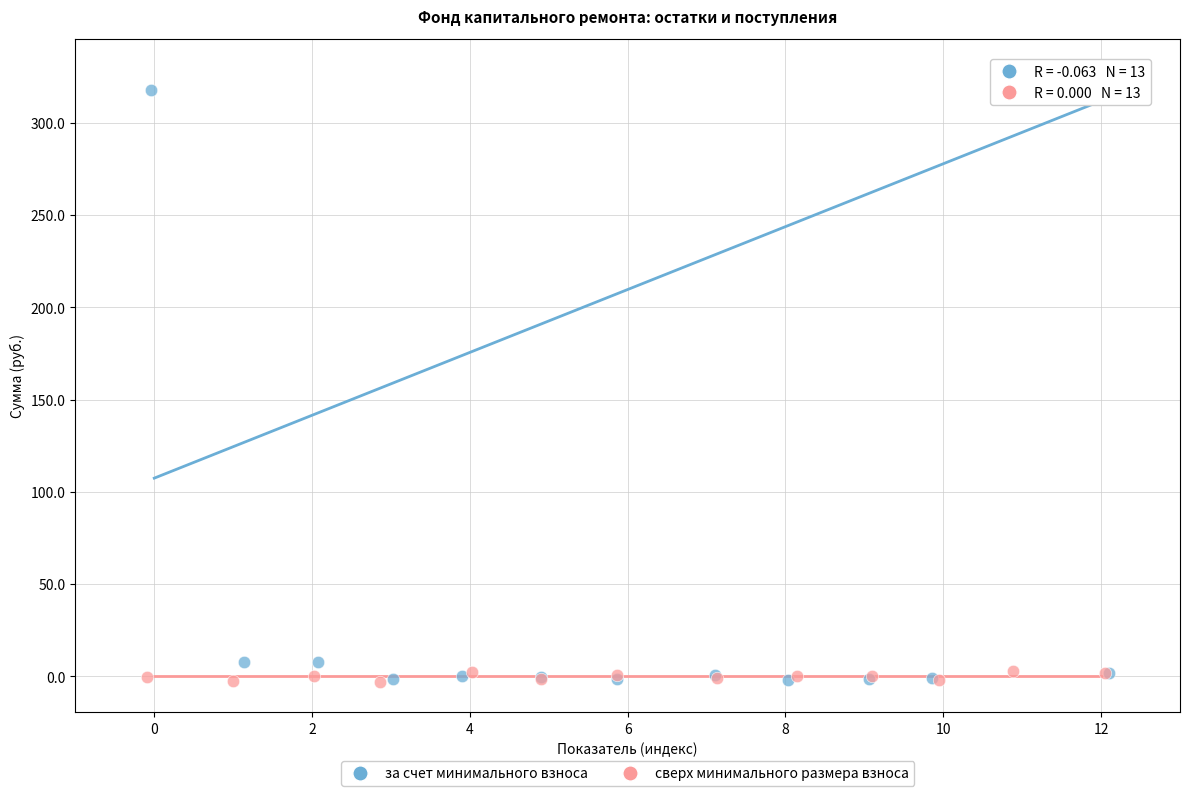

Which series reaches the maximum Y coordinate?

за счет минимального взноса